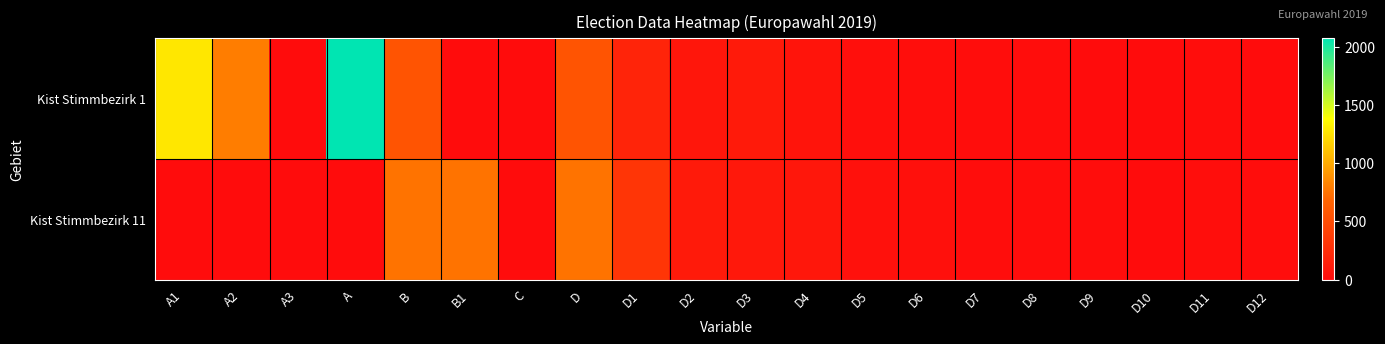

Between A2 and D4, which series saw the biggest shift?

Kist Stimmbezirk 1